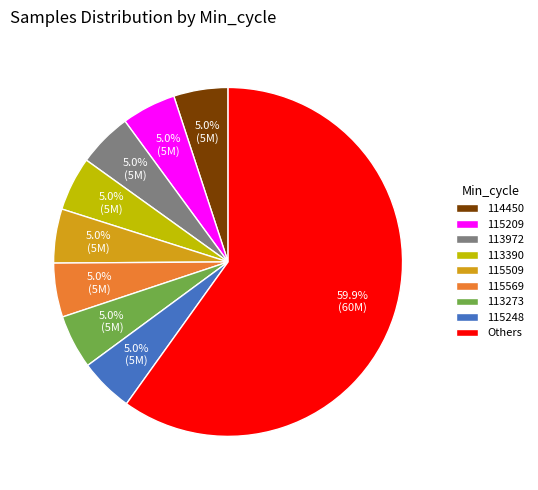

Is there a majority slice in this chart?

Yes